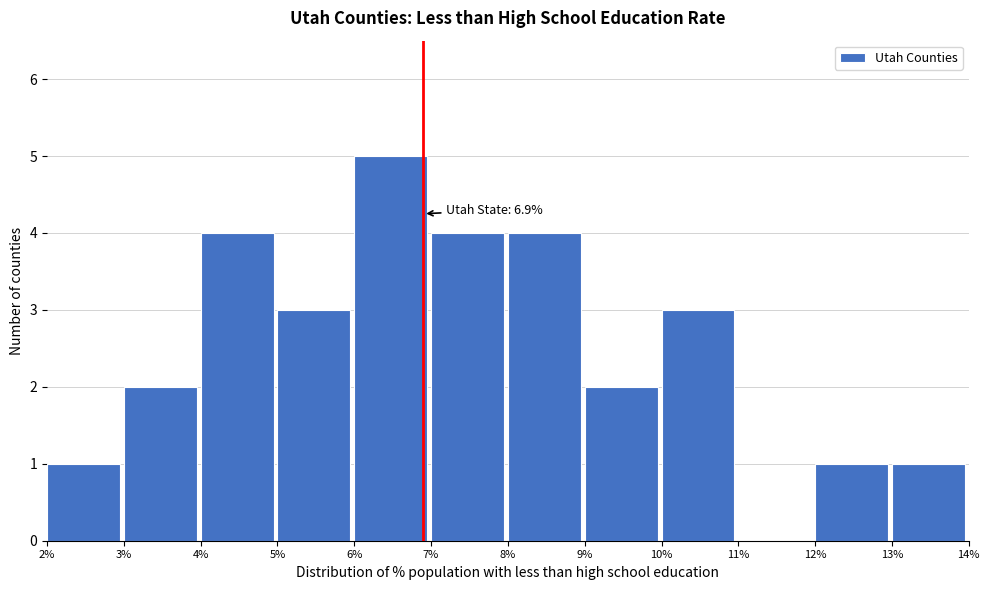

Over which range of the x-axis is the bar tallest?

6% to 7%